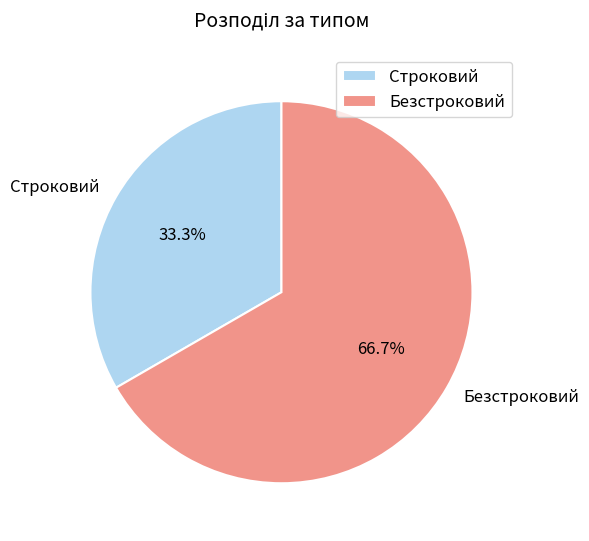

What is the smallest slice in the pie chart?

Строковий